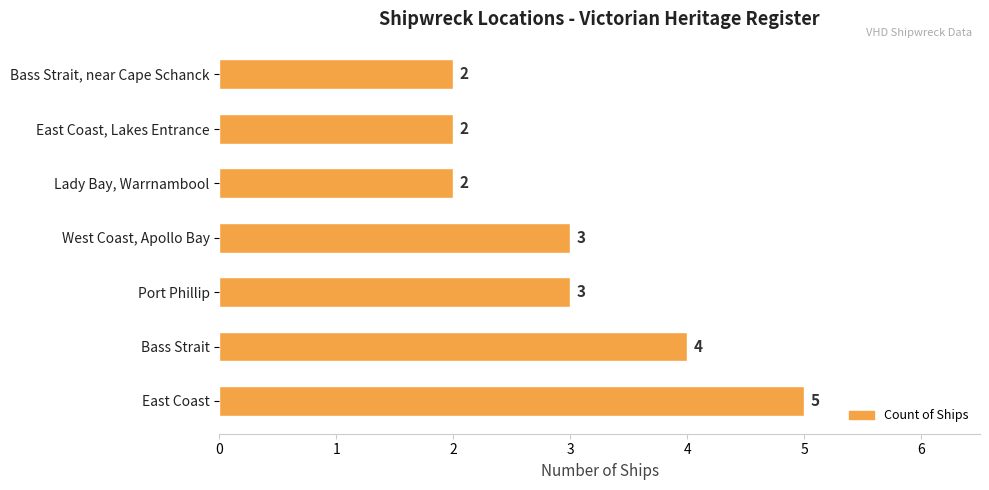

What is the maximum value shown in the chart?

5